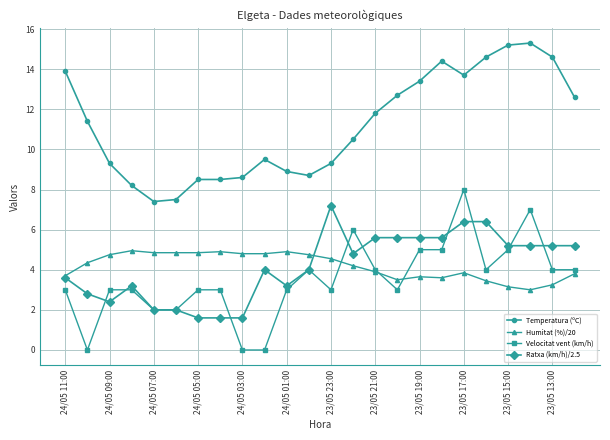

List the series in order of their peak value, highest first.

Temperatura (ºC), Velocitat vent (km/h), Ratxa (km/h)/2.5, Humitat (%)/20